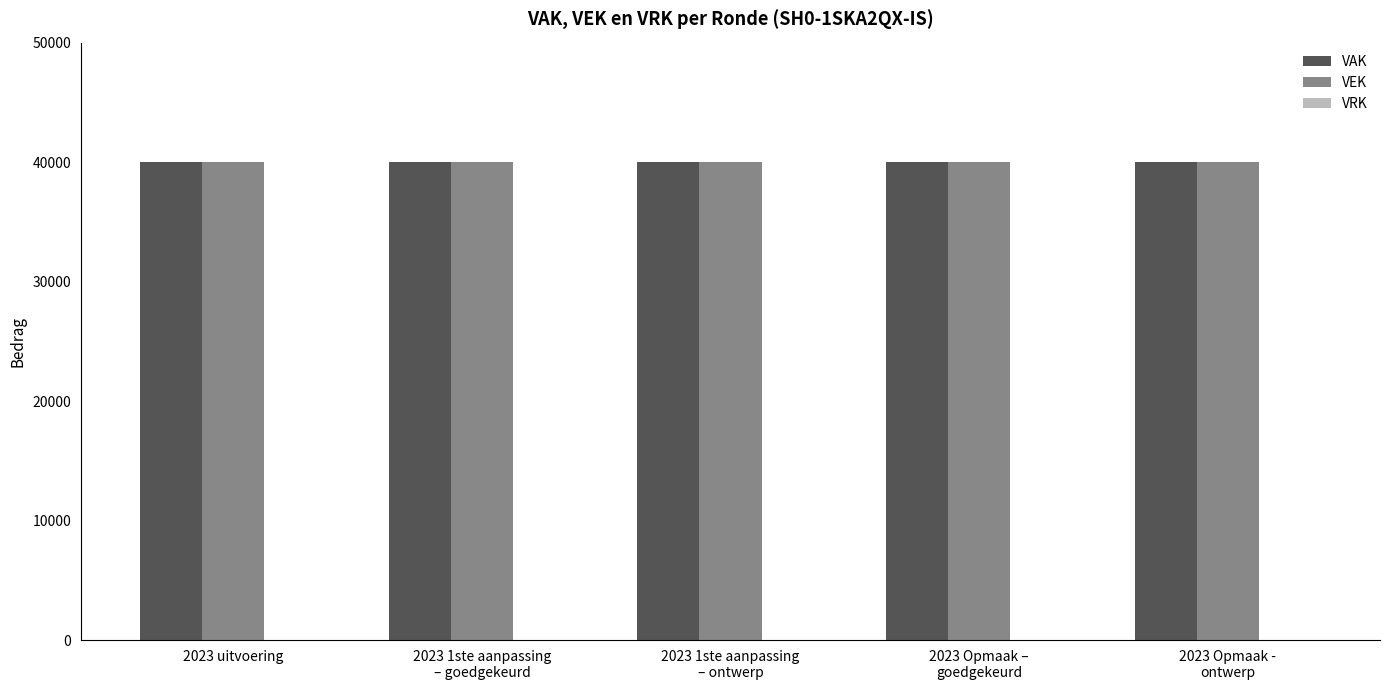

Which series has the largest range (max minus min)?

VAK